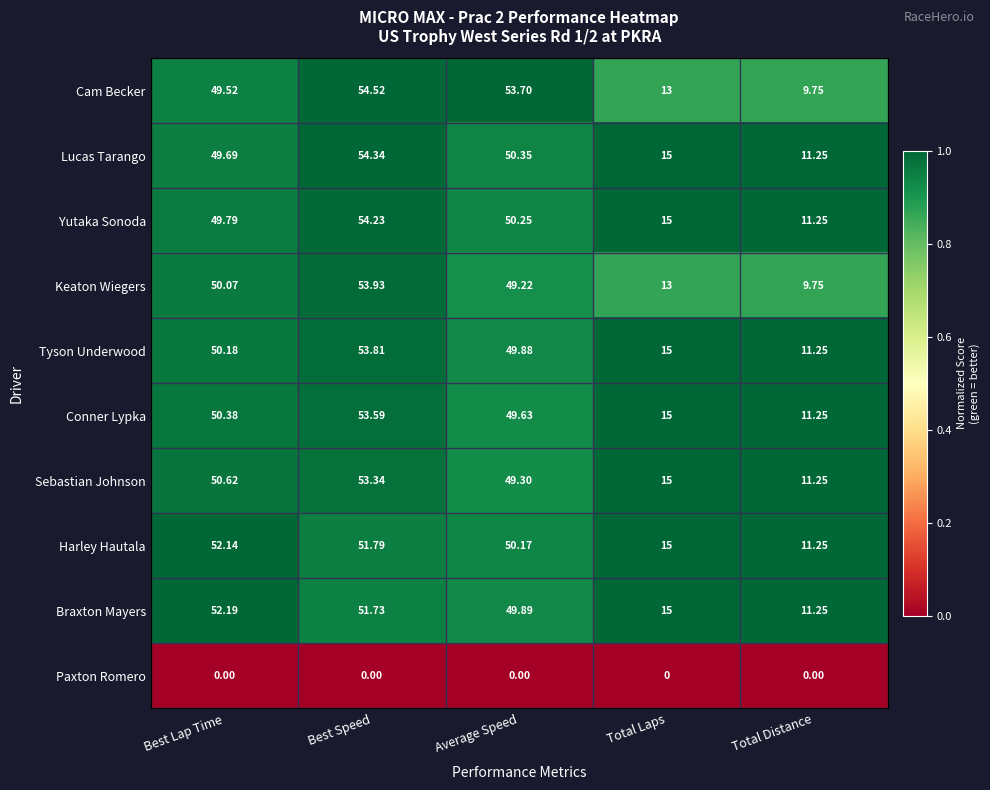

Which series has the widest spread of values?

Cam Becker